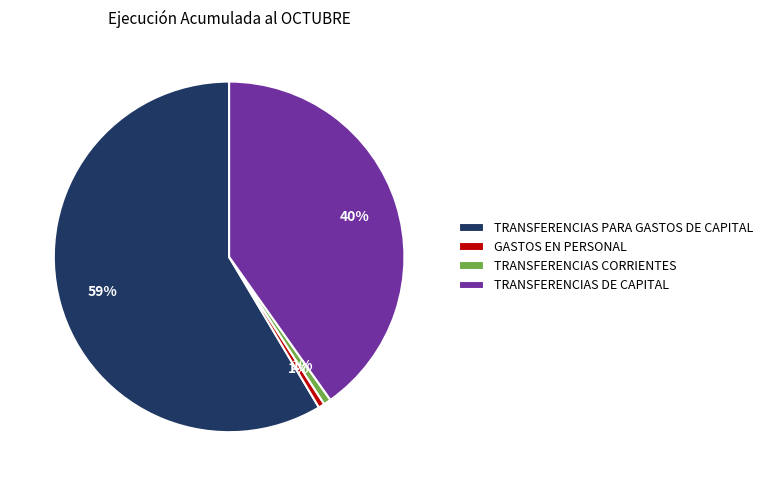

Is there a majority slice in this chart?

Yes